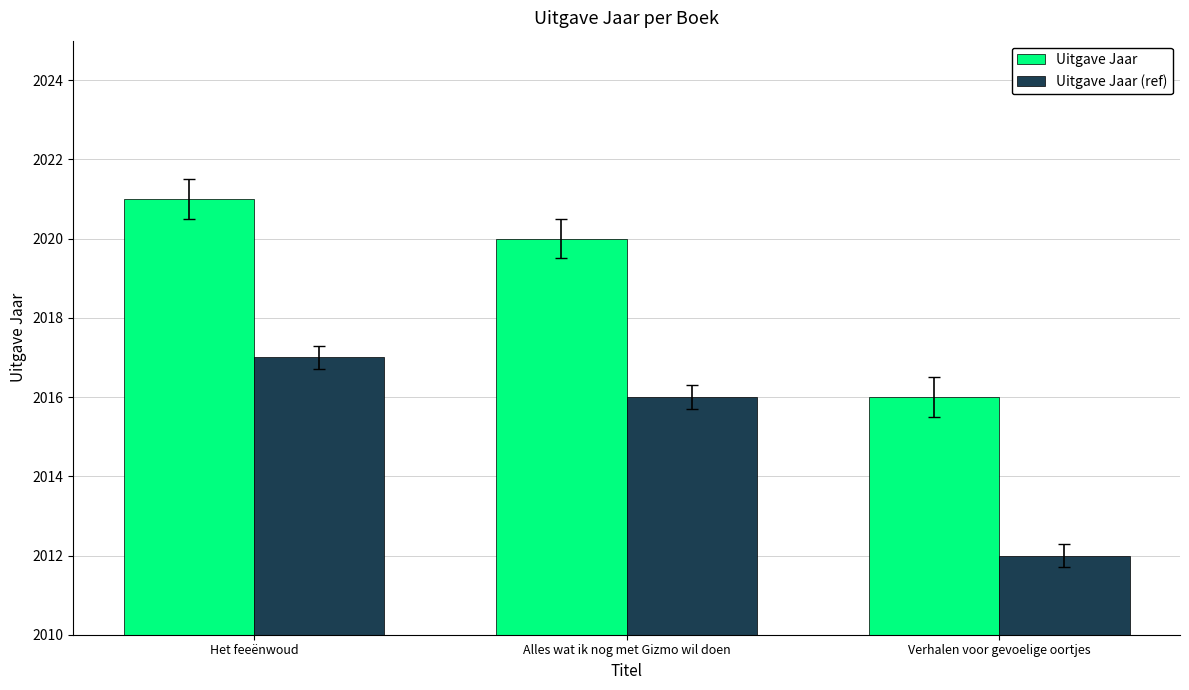

Rank the categories by Uitgave Jaar (ref) value from lowest to highest.

Verhalen voor gevoelige oortjes, Alles wat ik nog met Gizmo wil doen, Het feeënwoud